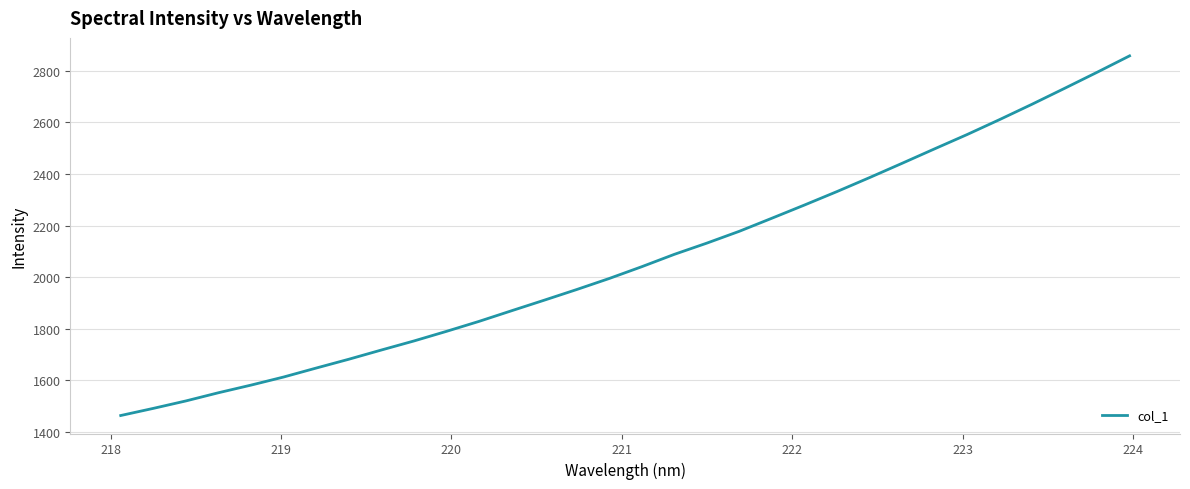

What is the greatest value displayed?

2857.7